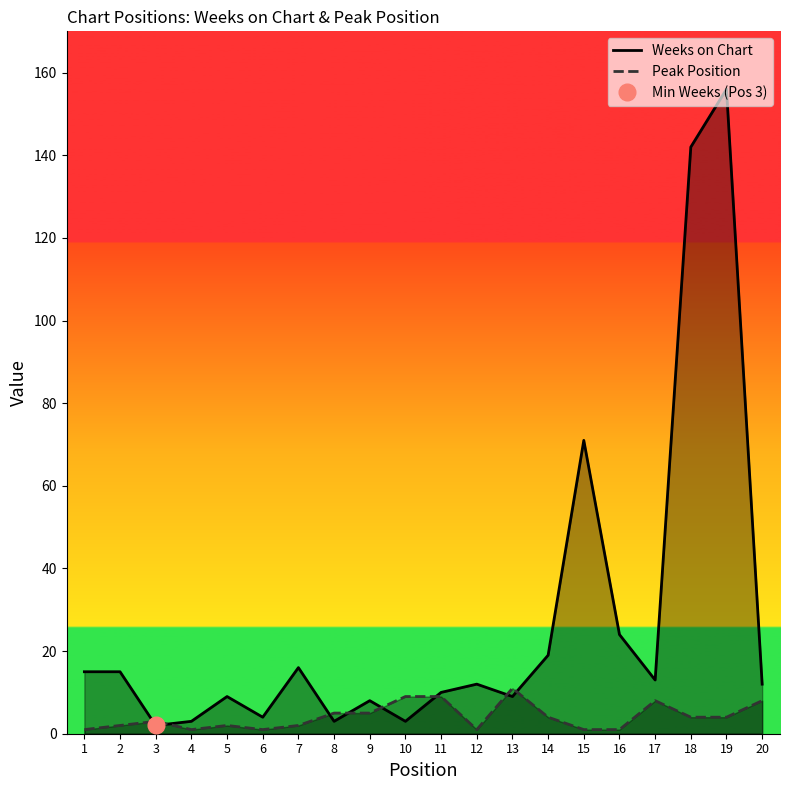

Which series has the largest total across all categories?

Weeks on Chart